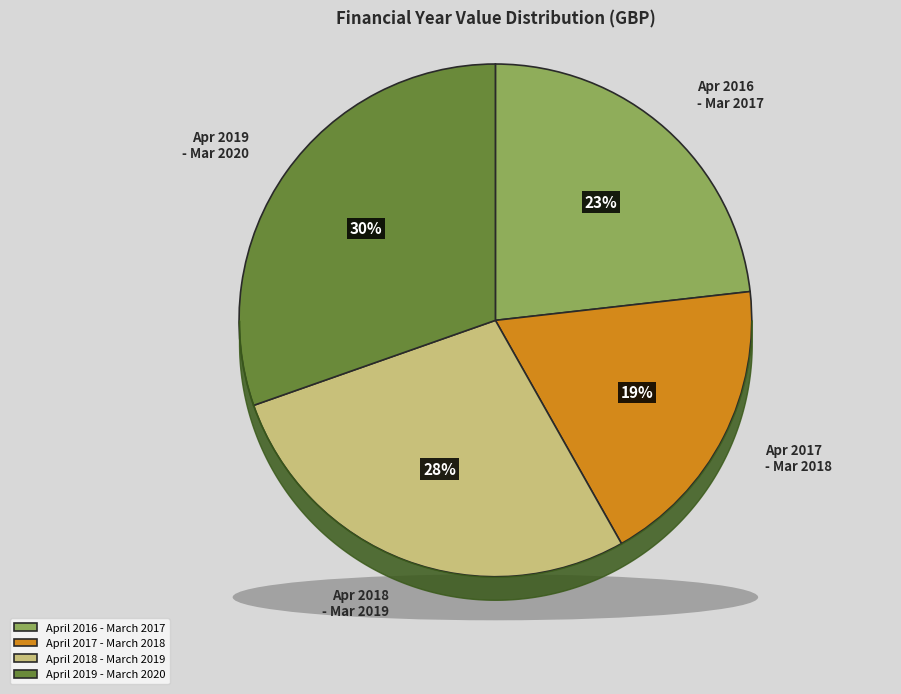

Does any single category account for the majority?

No